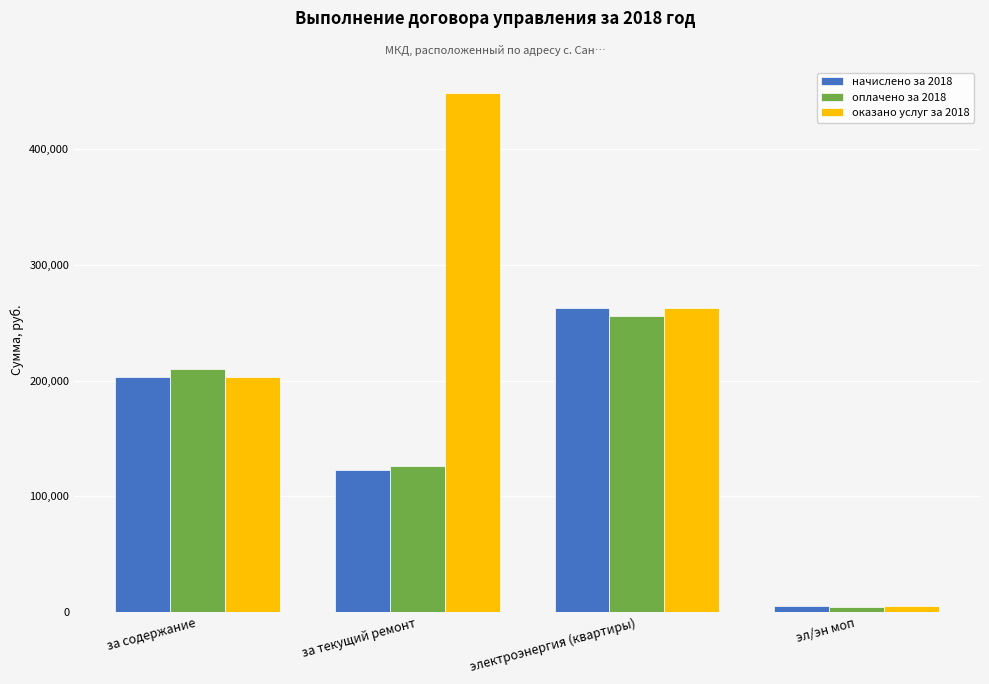

Which series changed the most between за содержание and за текущий ремонт?

оказано услуг за 2018